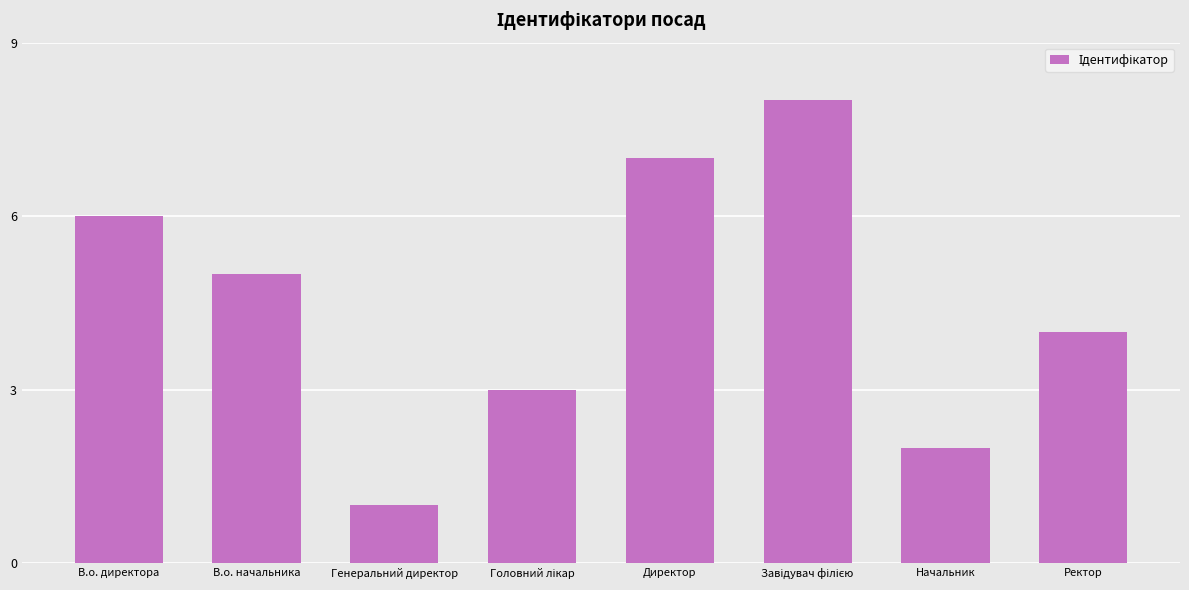

The chart shows a value of 1 at Генеральний директор. True or false?

True